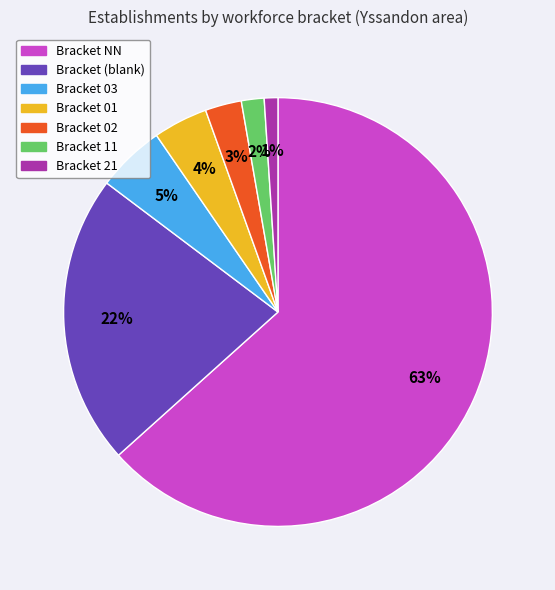

Does any single category account for the majority?

Yes